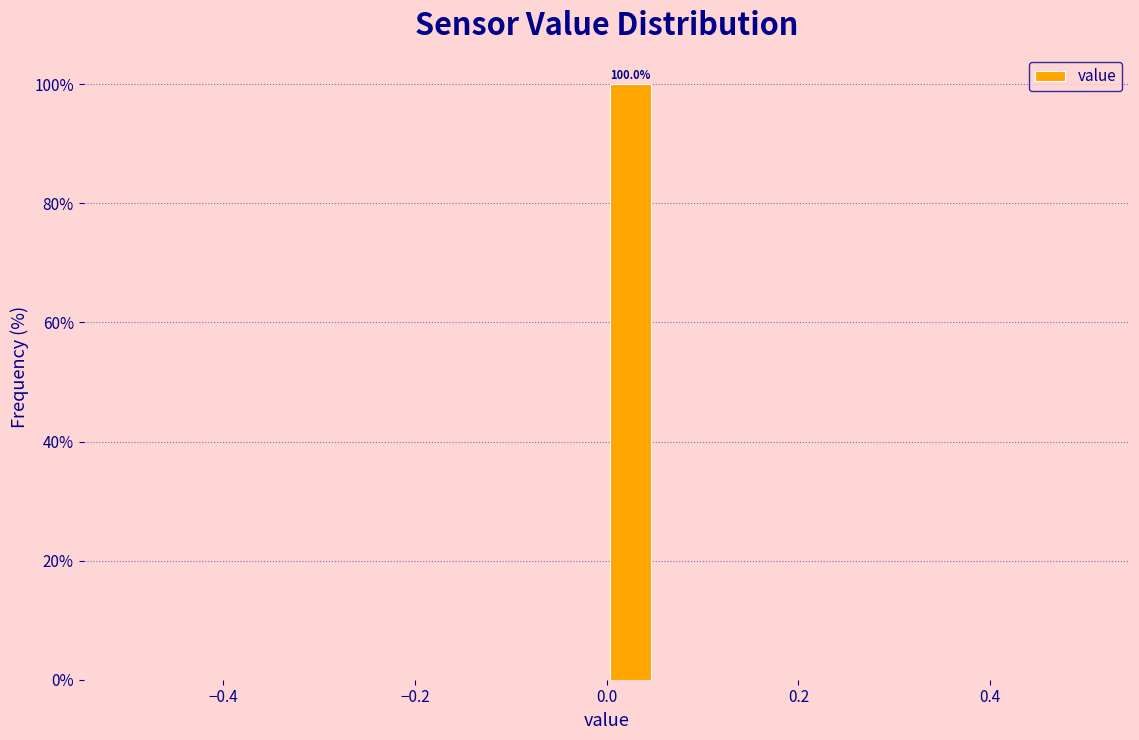

Around what value on the x-axis is the tallest bar? Give the approximate position of its centre, as read against the axis.

0.02